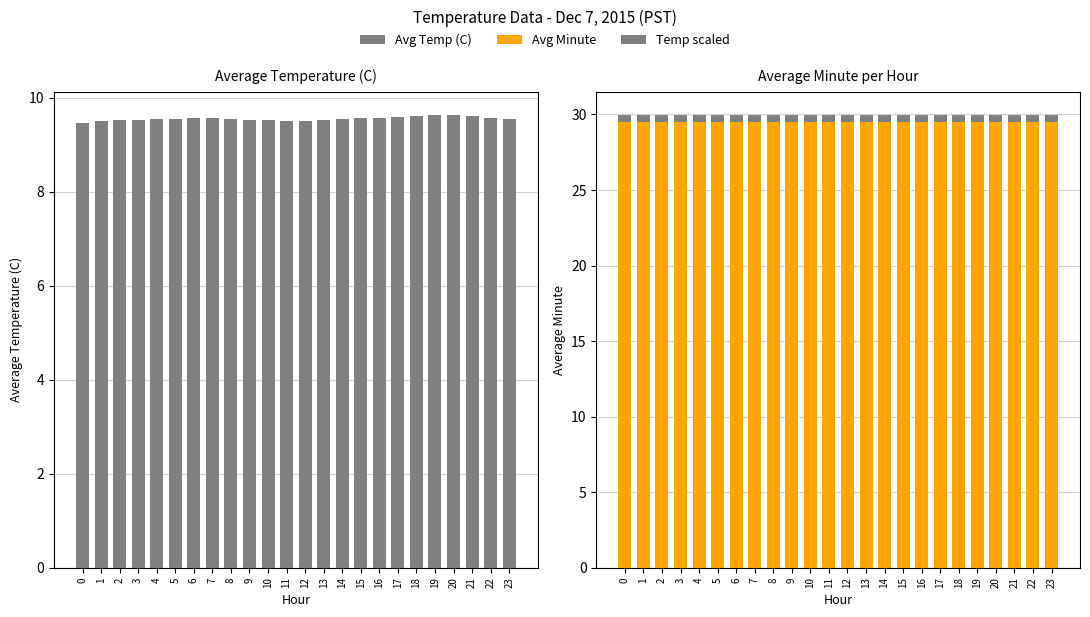

List the series in order of their overall mean, lowest first.

Temp scaled, Avg Temp (C), Avg Minute